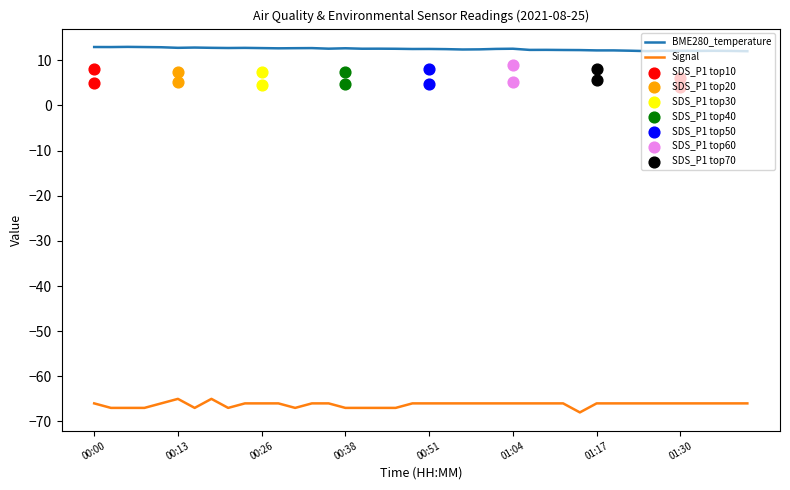

Which series contains the highest Y value?

BME280_temperature